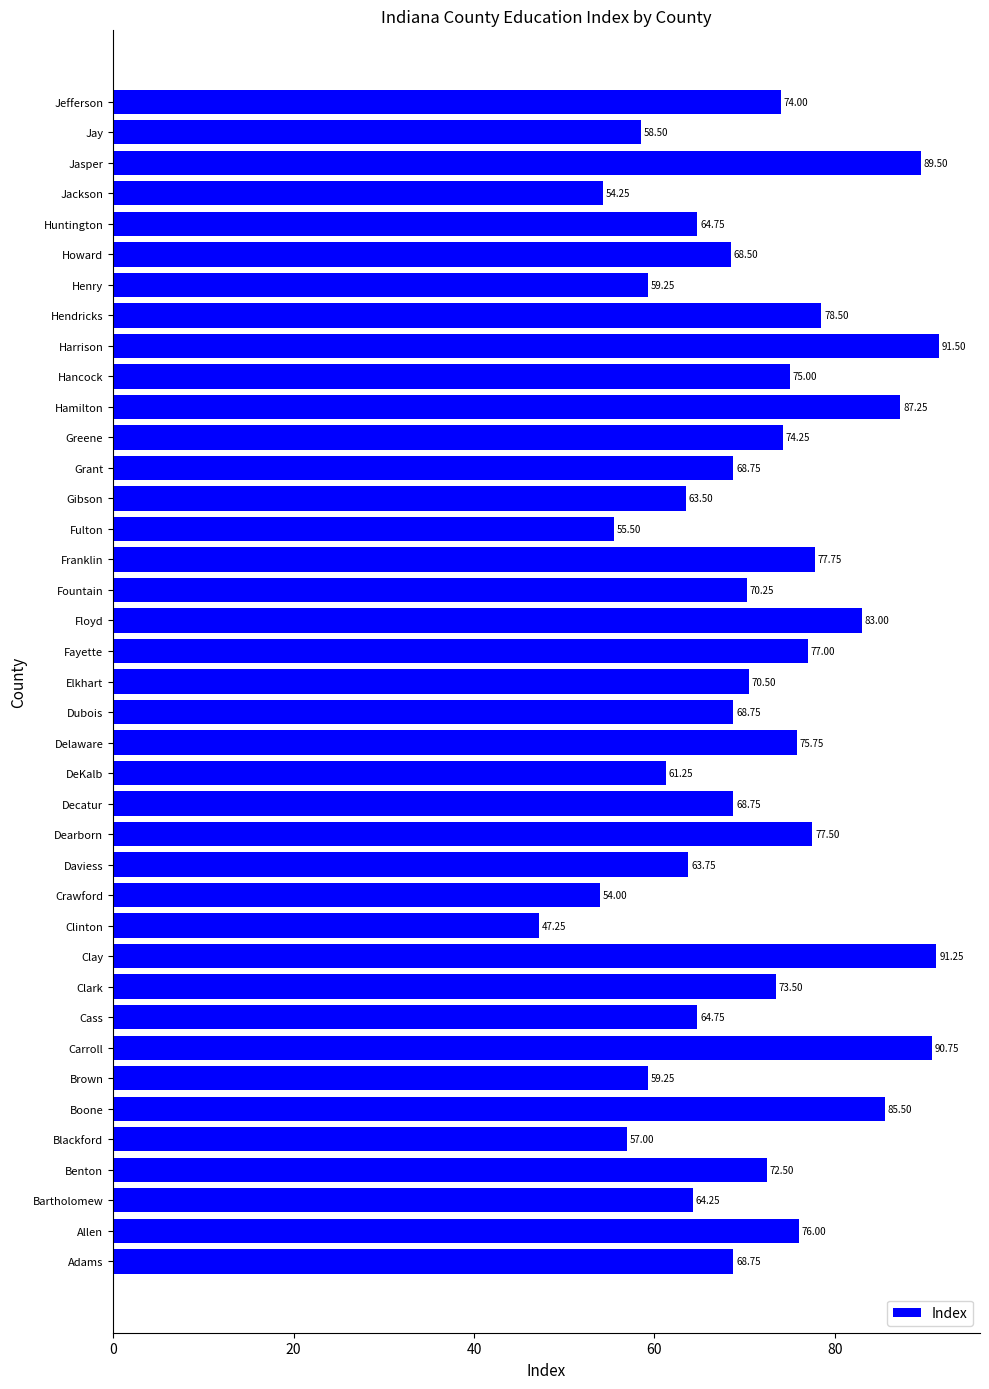

Which label corresponds to the largest value in the chart?

Harrison